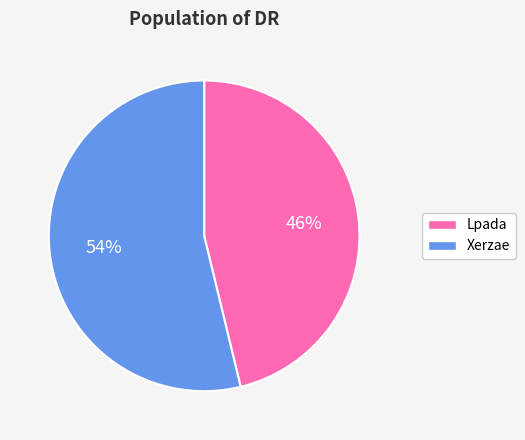

How many slices are in this pie chart?

2